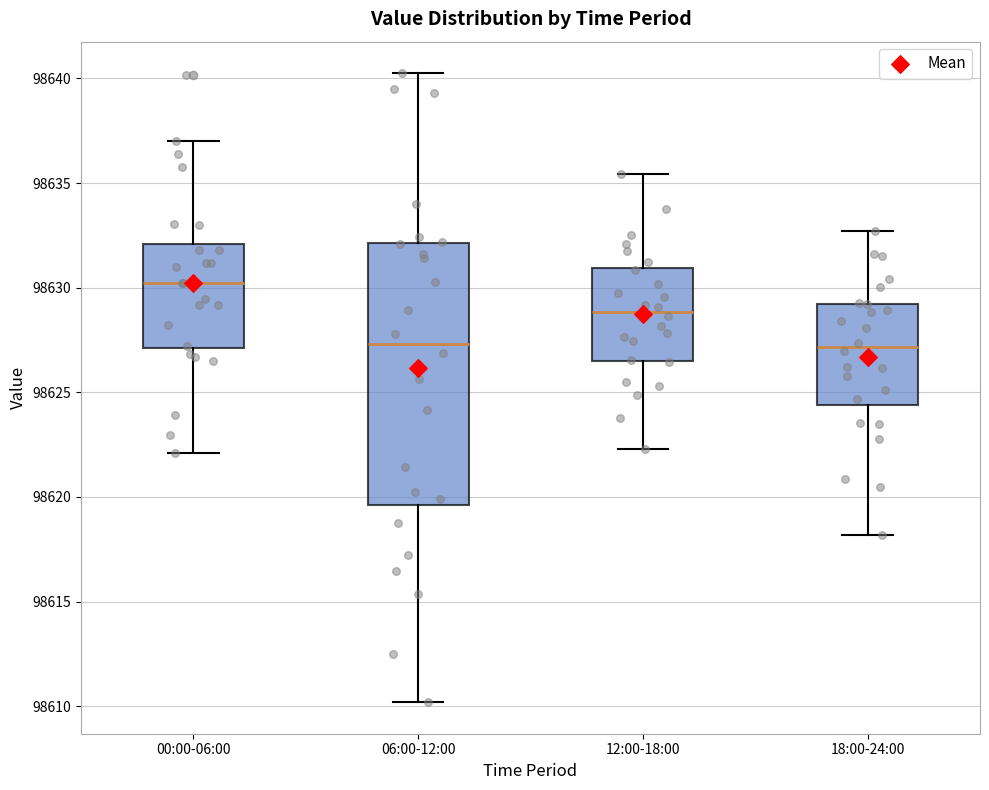

Comparing the boxes themselves (not the whiskers), which one is the tallest?

06:00-12:00